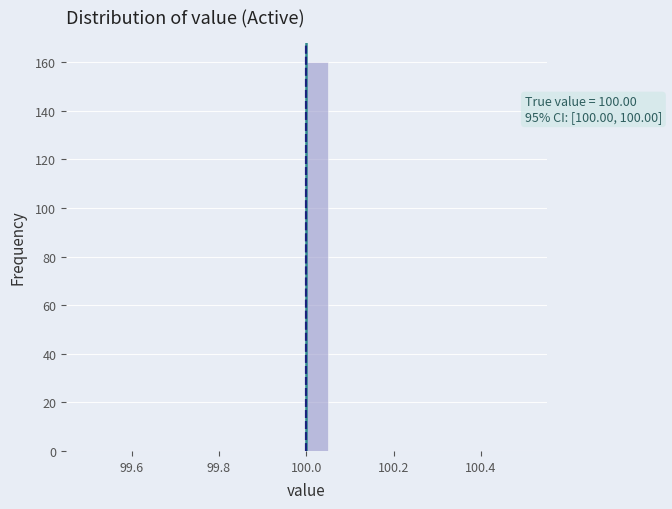

Around what value on the x-axis is the tallest bar? Give the approximate position of its centre, as read against the axis.

100.02